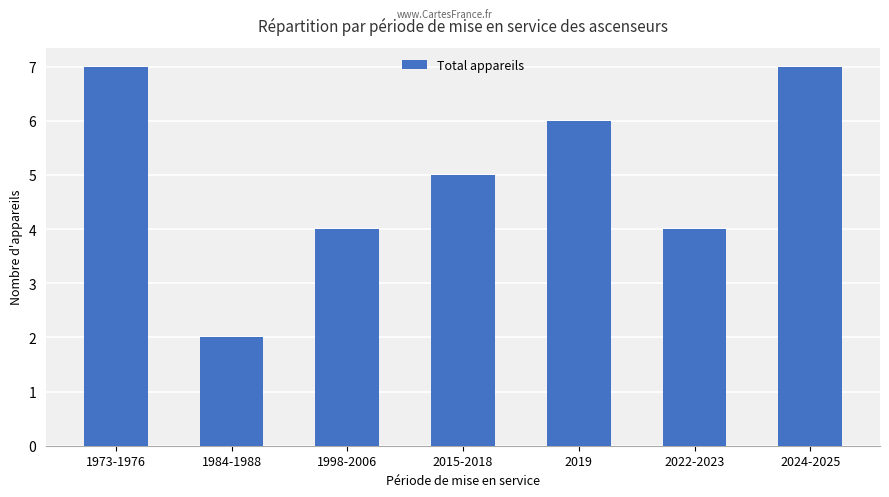

Approximately how many times larger is the value at 2015-2018 compared to 2024-2025?

0.7